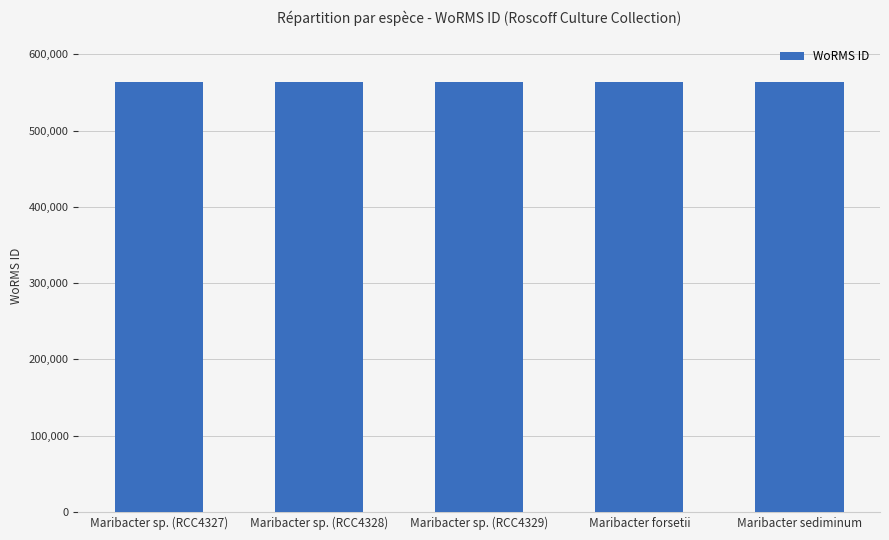

Count the number of values greater than 563899.

1